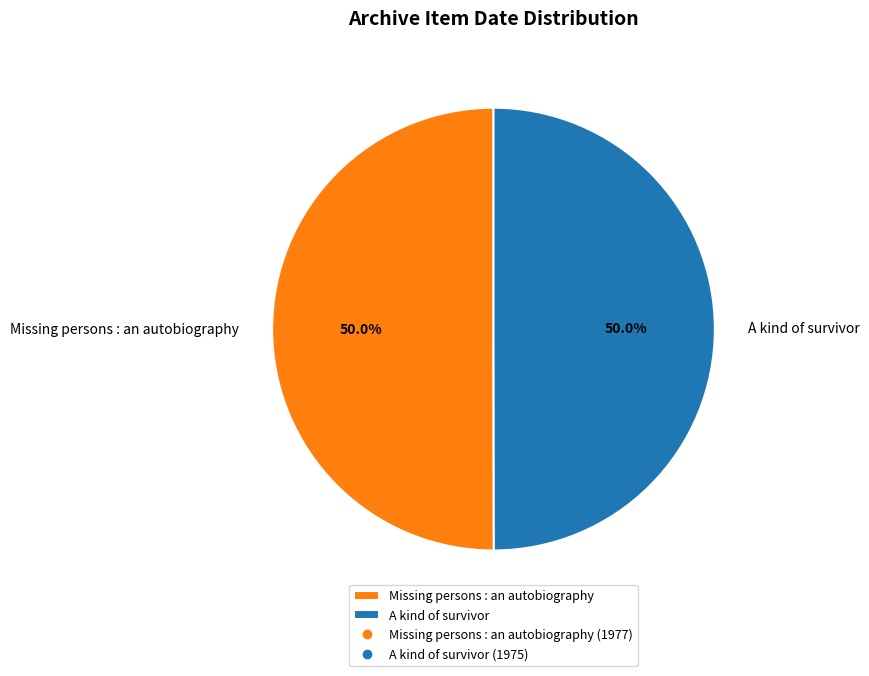

How many slices are in this pie chart?

2